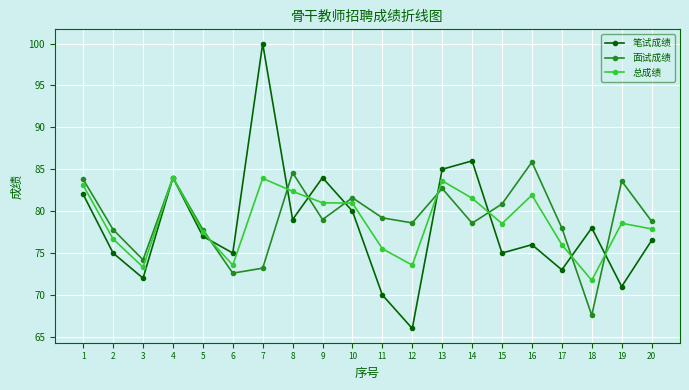

At which label does 面试成绩 reach its peak?

16